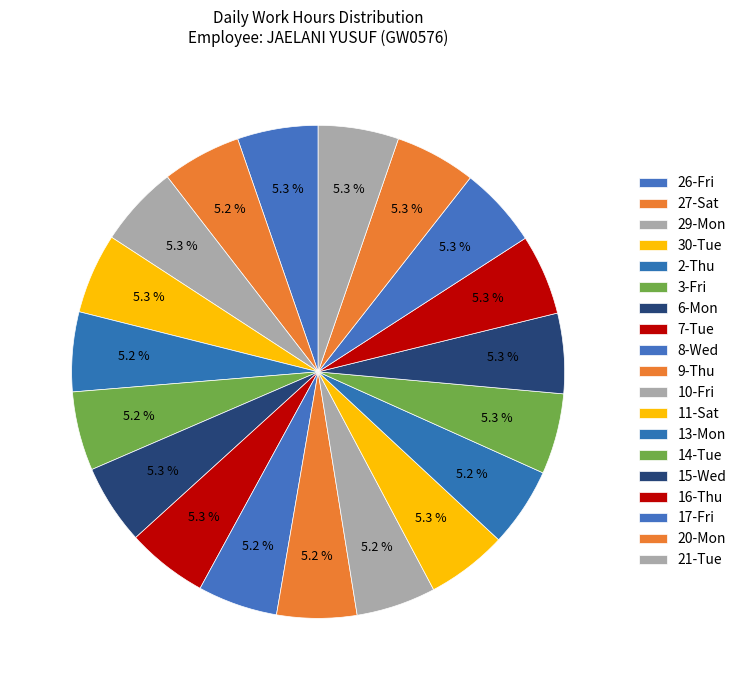

Count the number of slices in the pie.

19